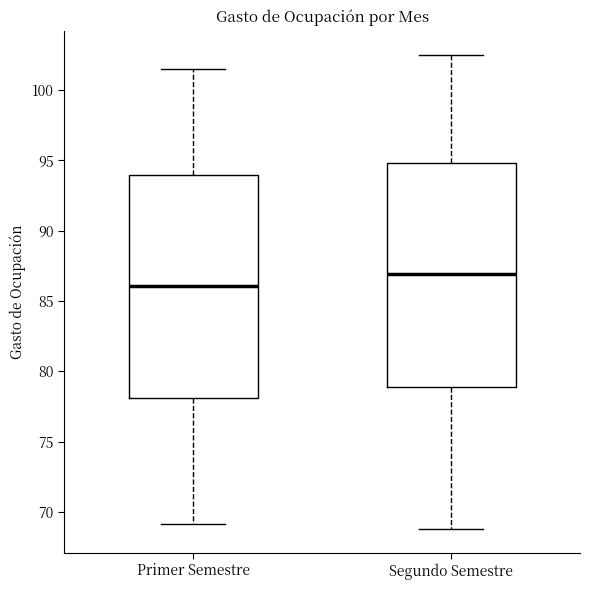

Which box's median line is the lowest?

Primer Semestre